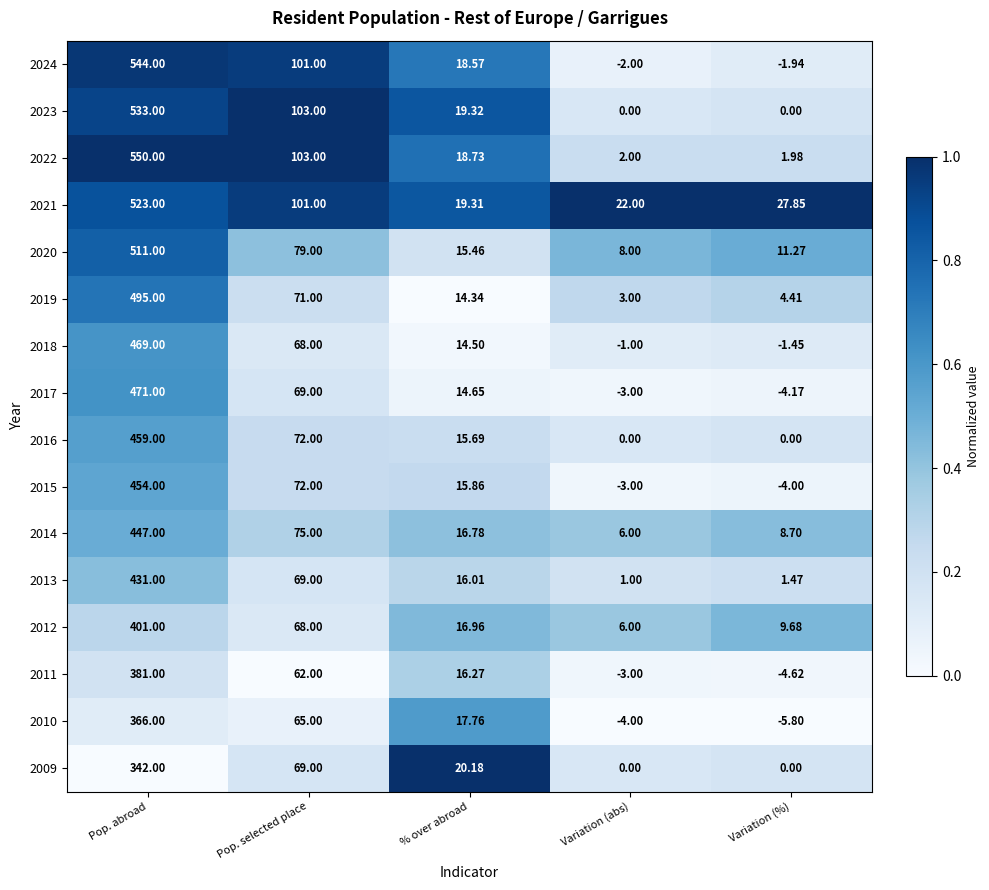

Which series has the largest range (max minus min)?

2022